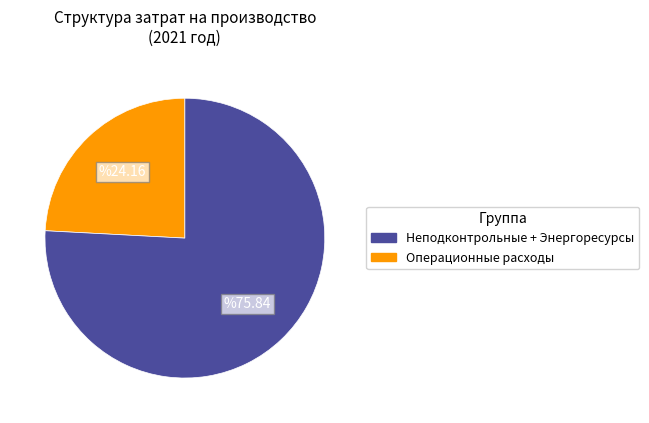

Is there a majority slice in this chart?

Yes